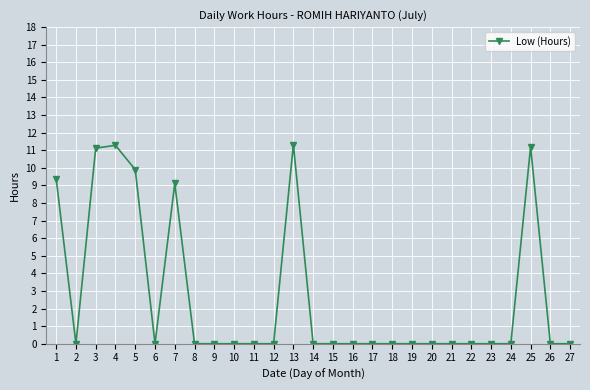

What is the value of the 7th point from the left?

9.1